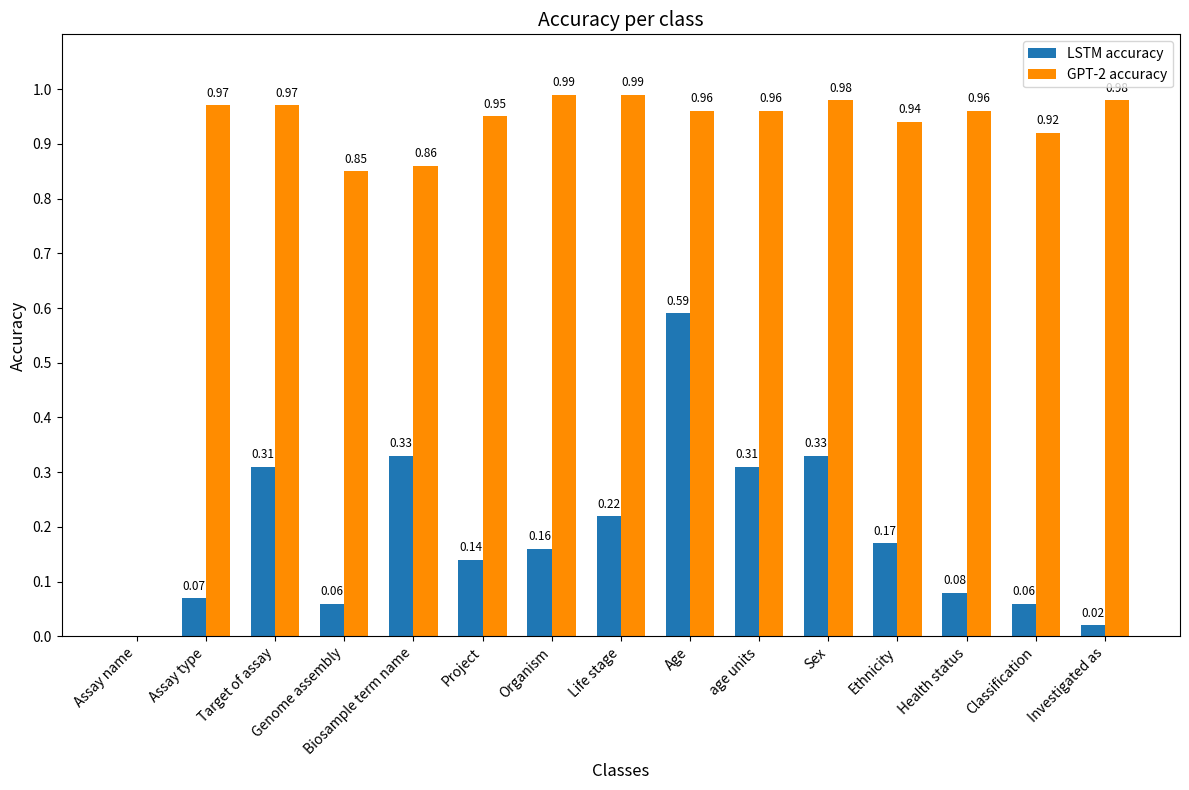

Is the value of LSTM accuracy at Health status greater than the value of GPT-2 accuracy at Assay name?

Yes